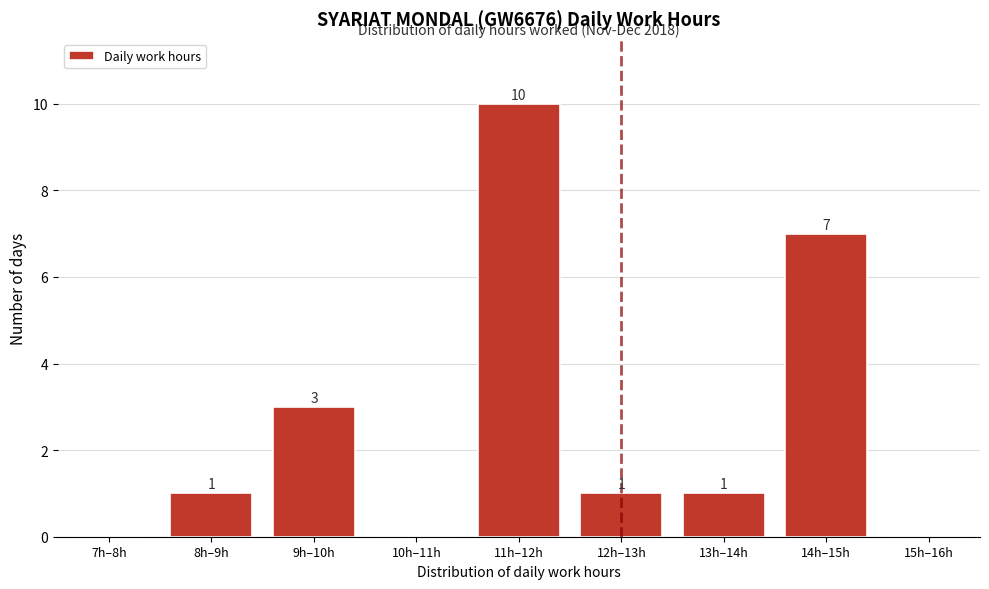

Reading left to right, transcribe all the data shown in this chart.

7h–8h=0	8h–9h=1	9h–10h=3	10h–11h=0	11h–12h=10	12h–13h=1	13h–14h=1	14h–15h=7	15h–16h=0